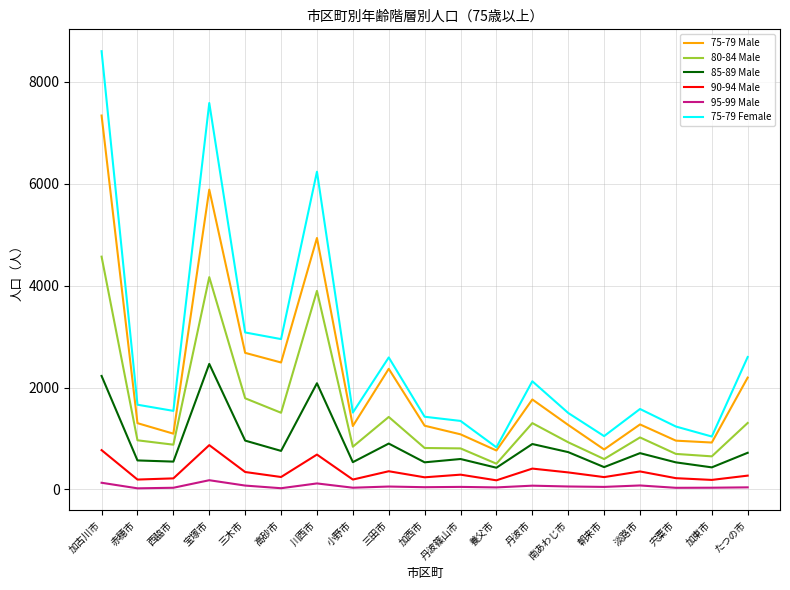

True or false: 90-94 Male and 85-89 Male intersect in this chart.

False